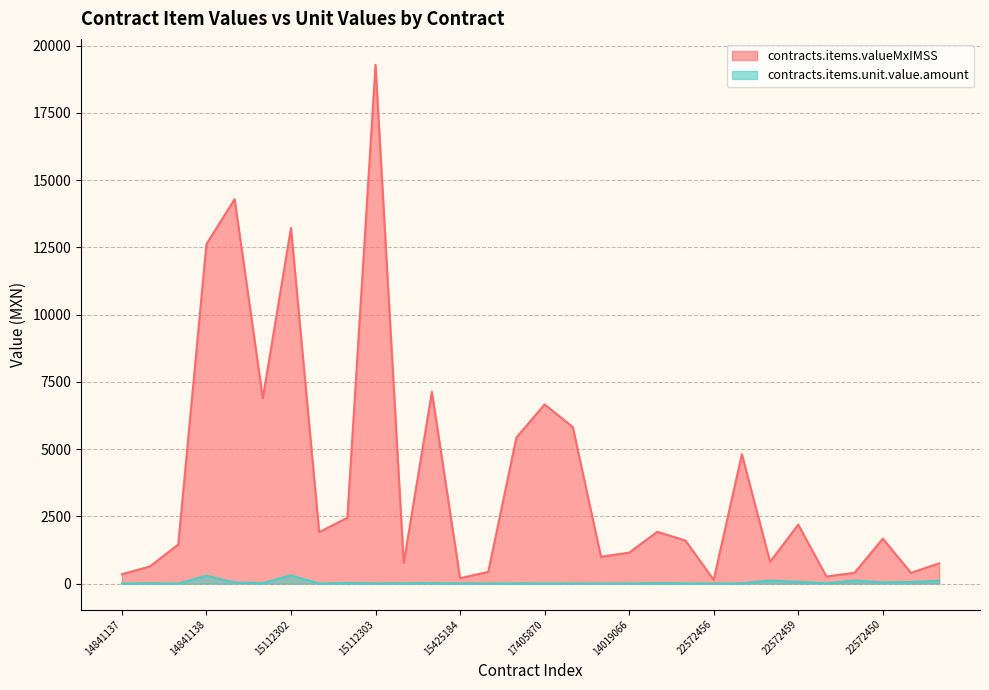

Where is the first local maximum for contracts.items.valueMxIMSS?

14841140